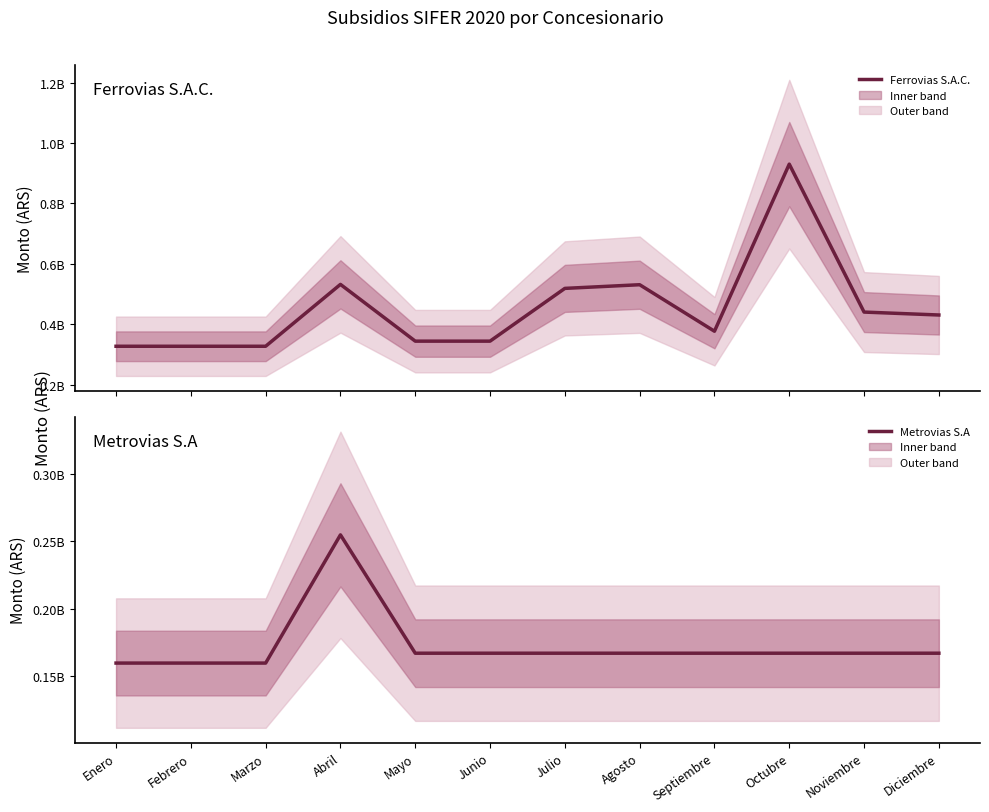

True or false: Metrovias S.A and Ferrovias S.A.C. cross at least once.

False